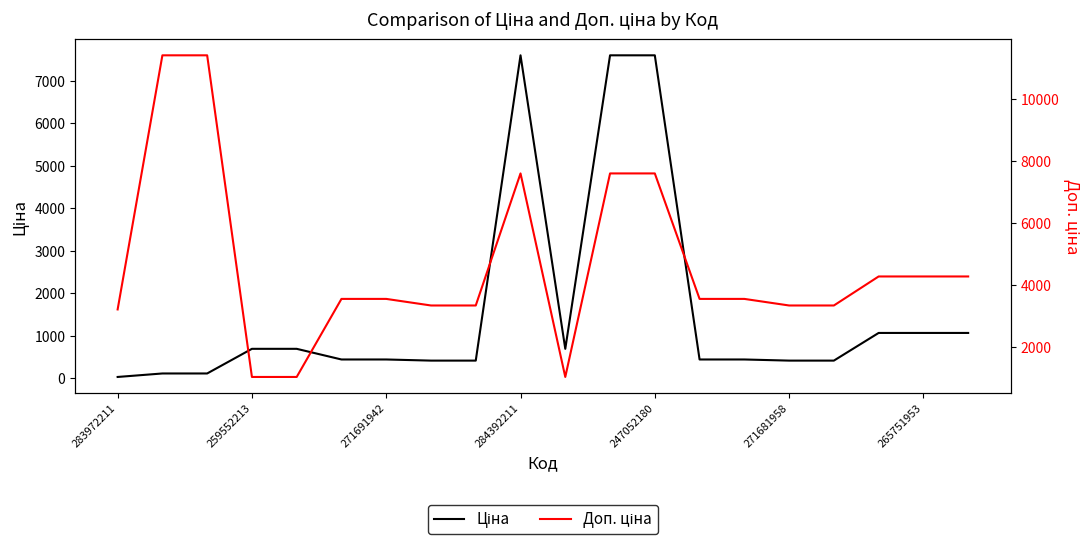

Where is the first local maximum for Доп. ціна?

284392211